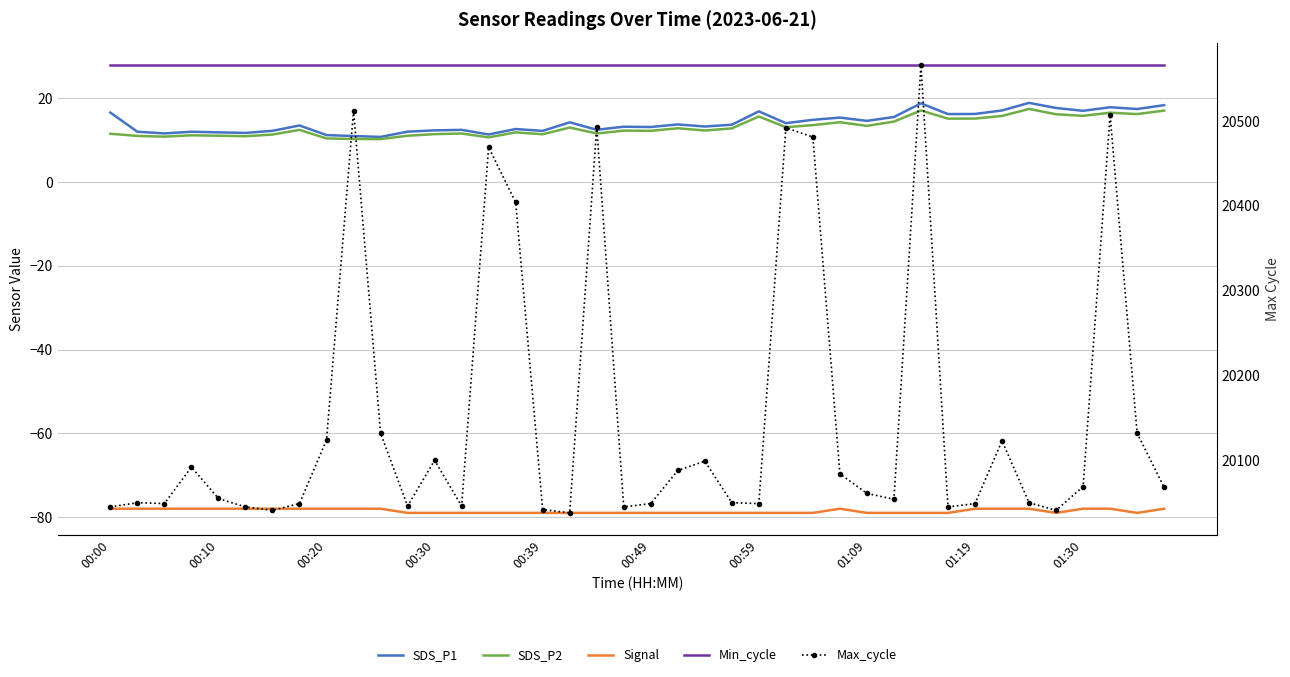

What is the sum of all Max_cycle values?

806034.0